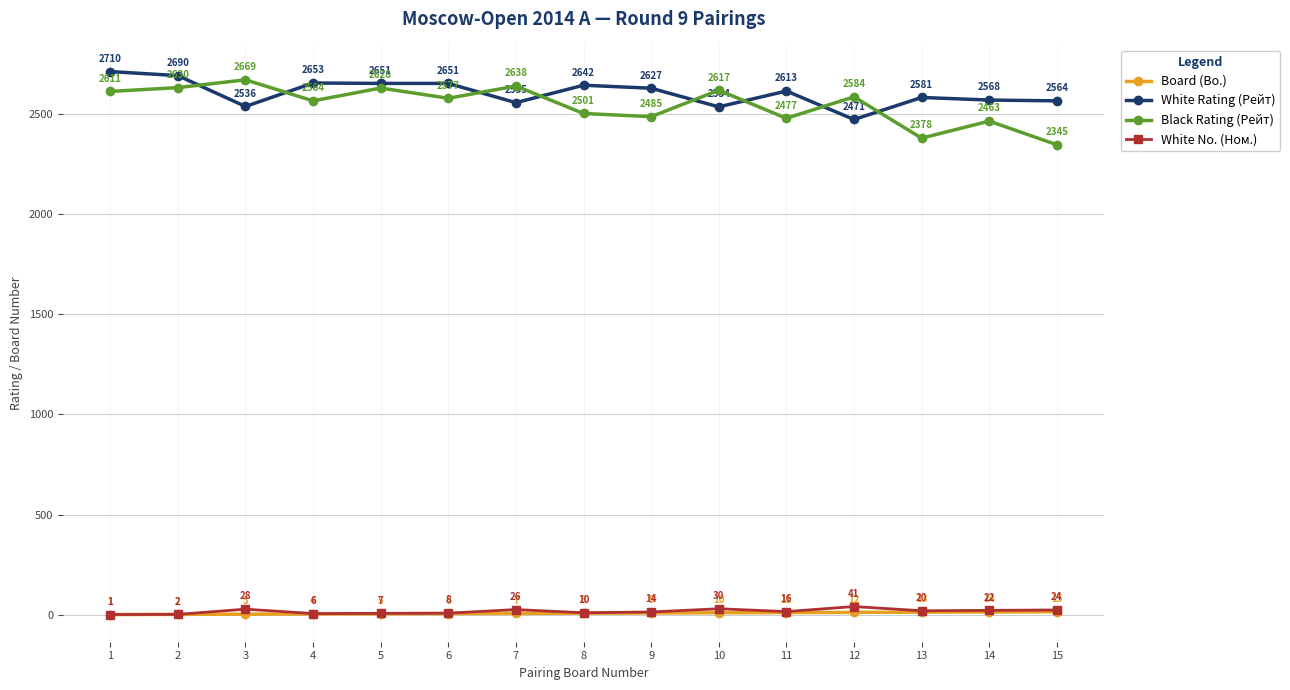

What is the total value across all series at 4?

5227